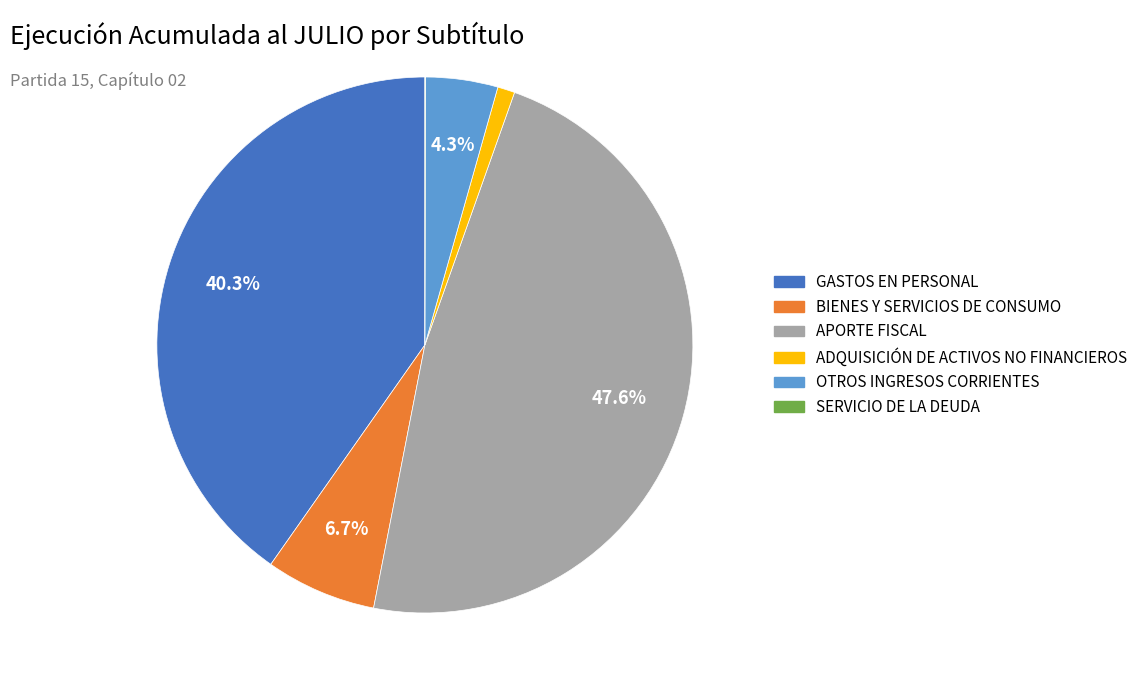

Is there a majority slice in this chart?

No